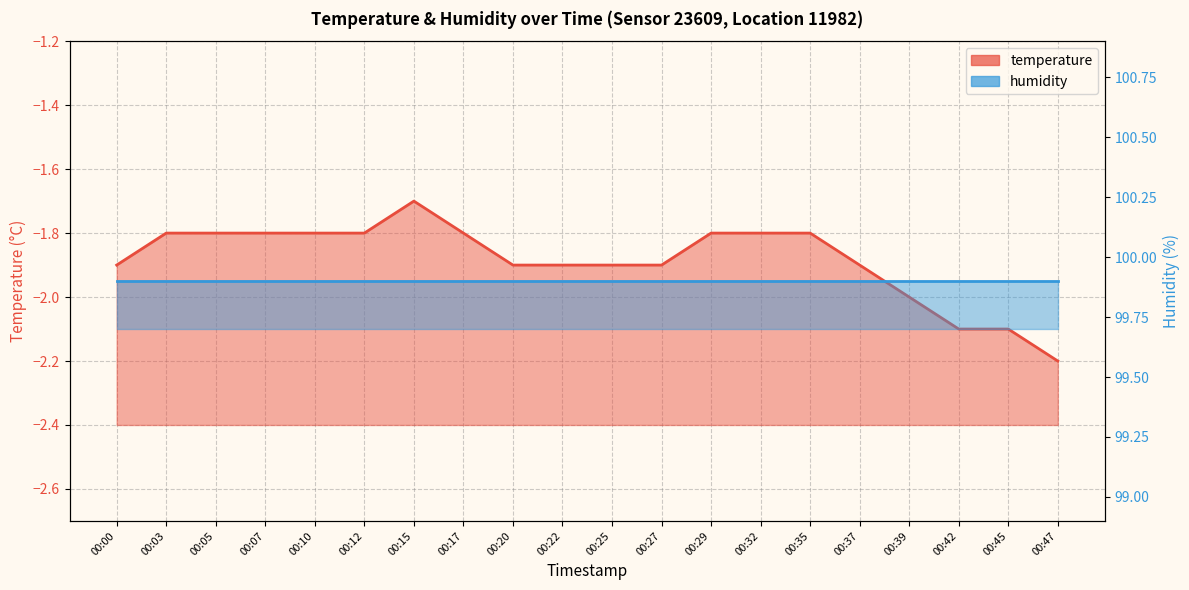

List the labels in order of value, largest first.

00:15, 00:03, 00:05, 00:07, 00:10, 00:12, 00:17, 00:29, 00:32, 00:35, 00:00, 00:20, 00:22, 00:25, 00:27, 00:37, 00:39, 00:42, 00:45, 00:47